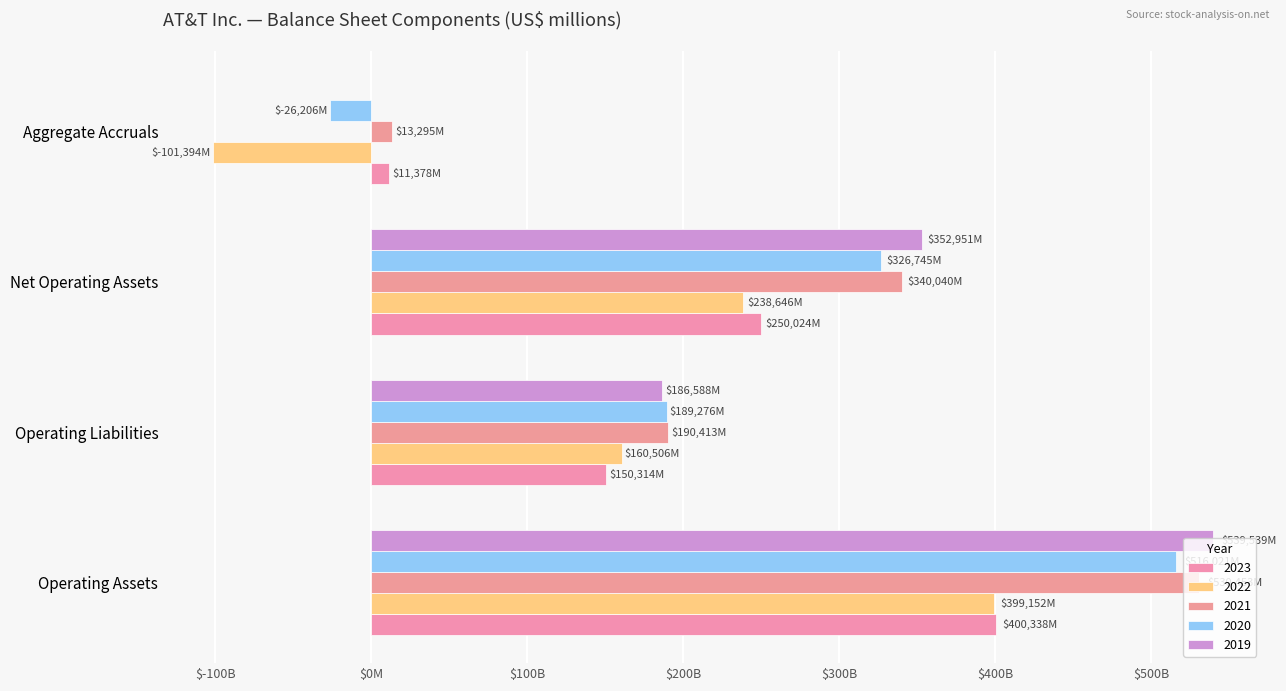

How many values in 2020 are below zero?

1